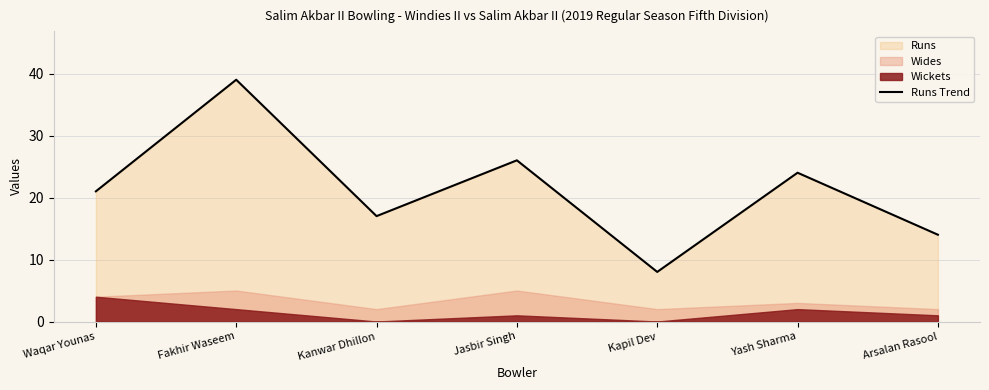

Which label corresponds to the smallest value in the chart?

Kapil Dev